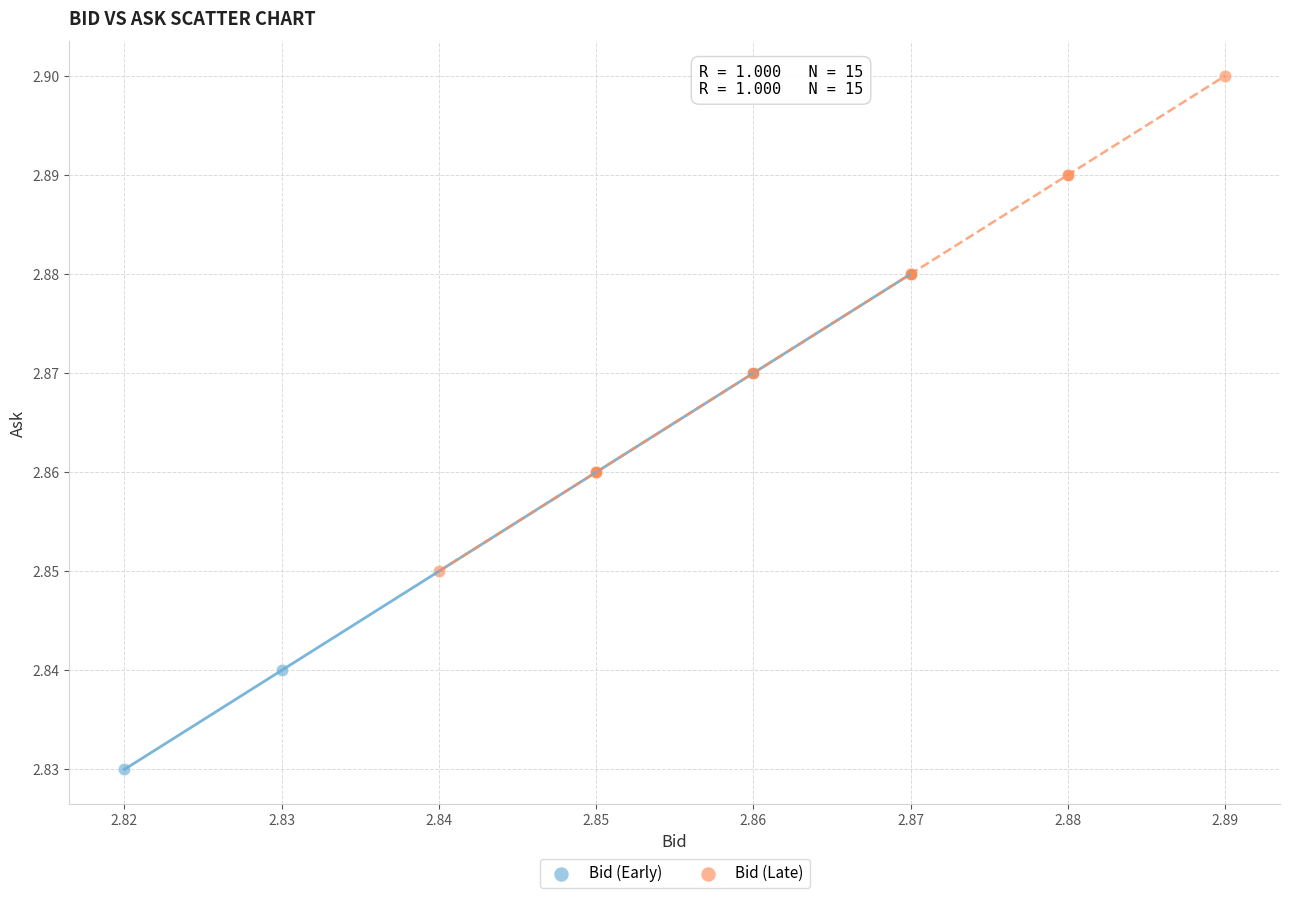

Which series contains the highest Y value?

Bid (Late)